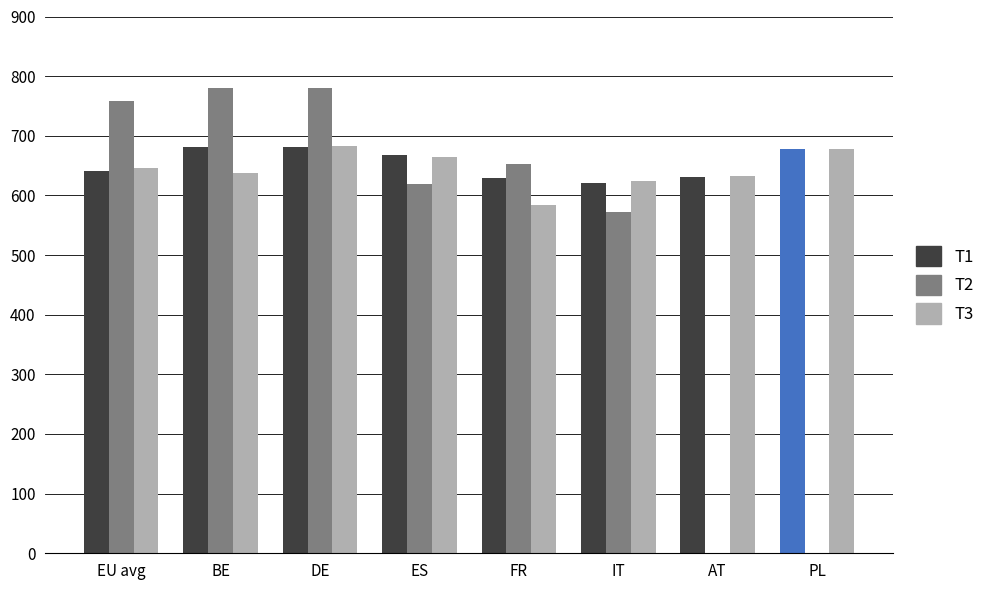

What is the greatest value displayed?

780.4